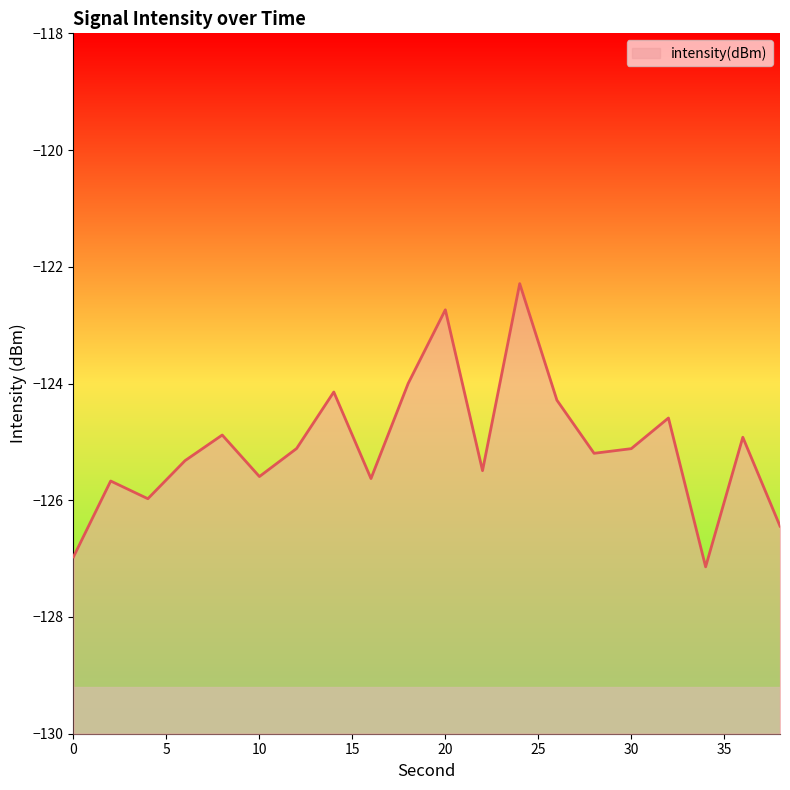

Which has a higher value, 16 or 20?

20